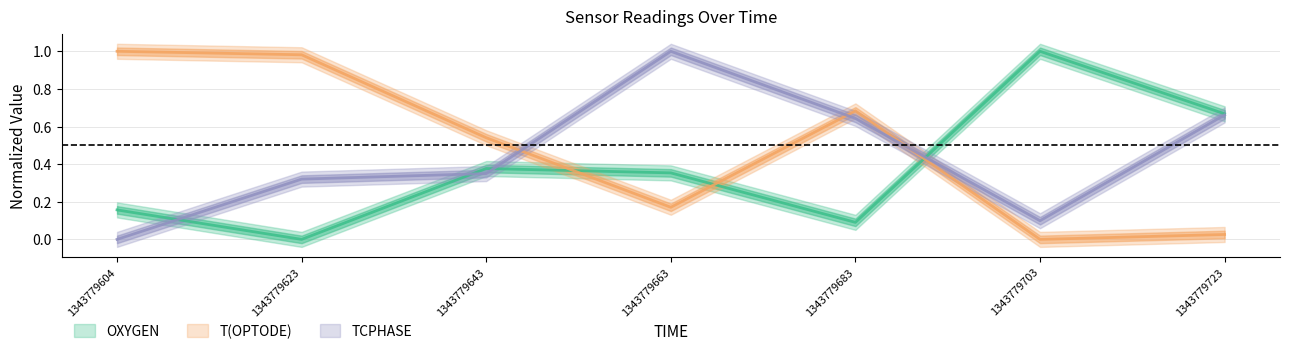

How many values in T(OPTODE) are above zero?

6